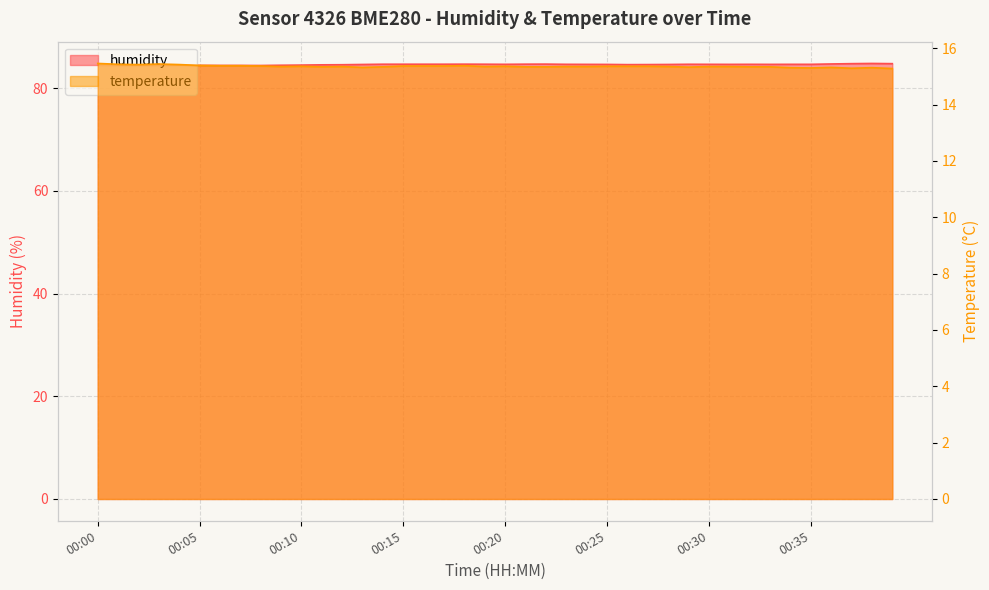

What is the smallest value displayed?

15.3